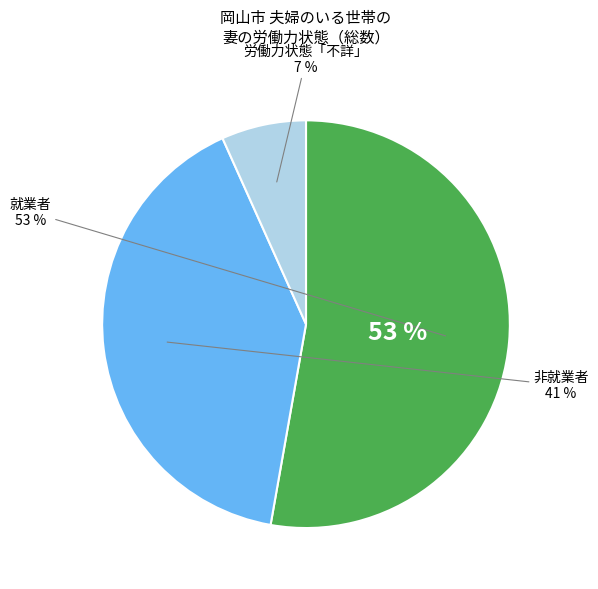

Do 非就業者 and 就業者 together represent more than half of the pie?

Yes